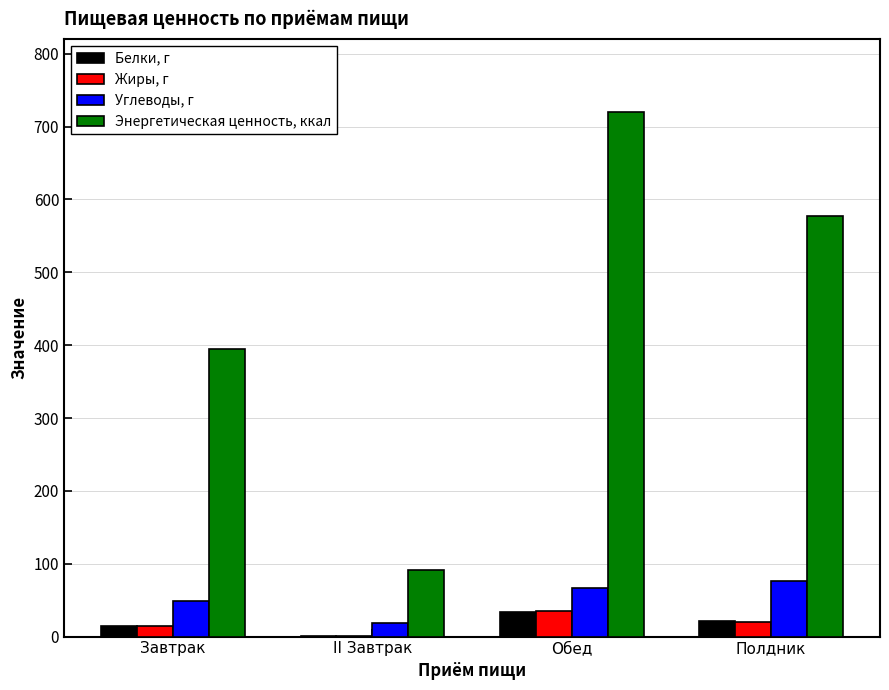

What value does the Энергетическая ценность, ккал series have at Полдник?

577.3